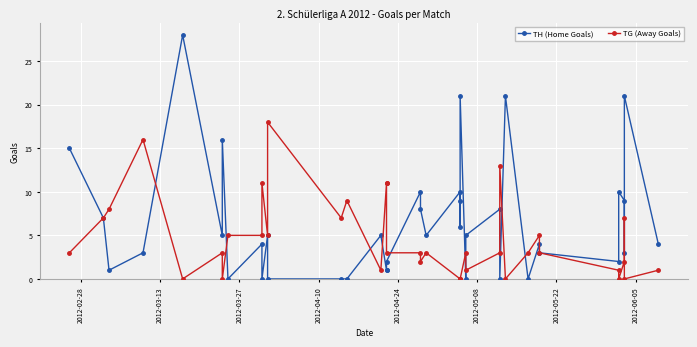

How many interior local valleys does the TH (Home Goals) series have?

11